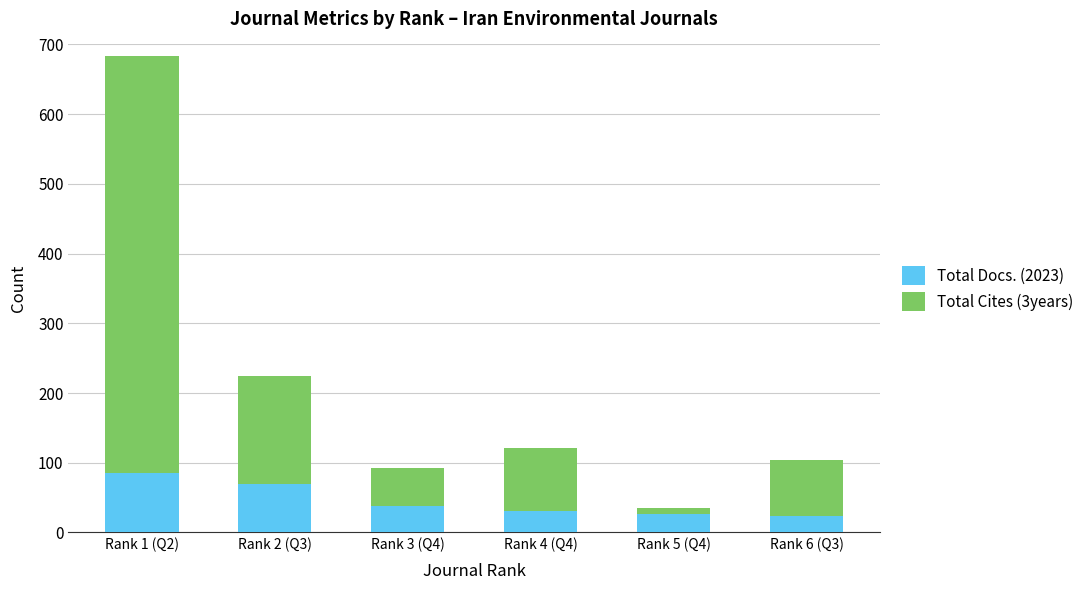

Does the chart contain stacked bars?

Yes